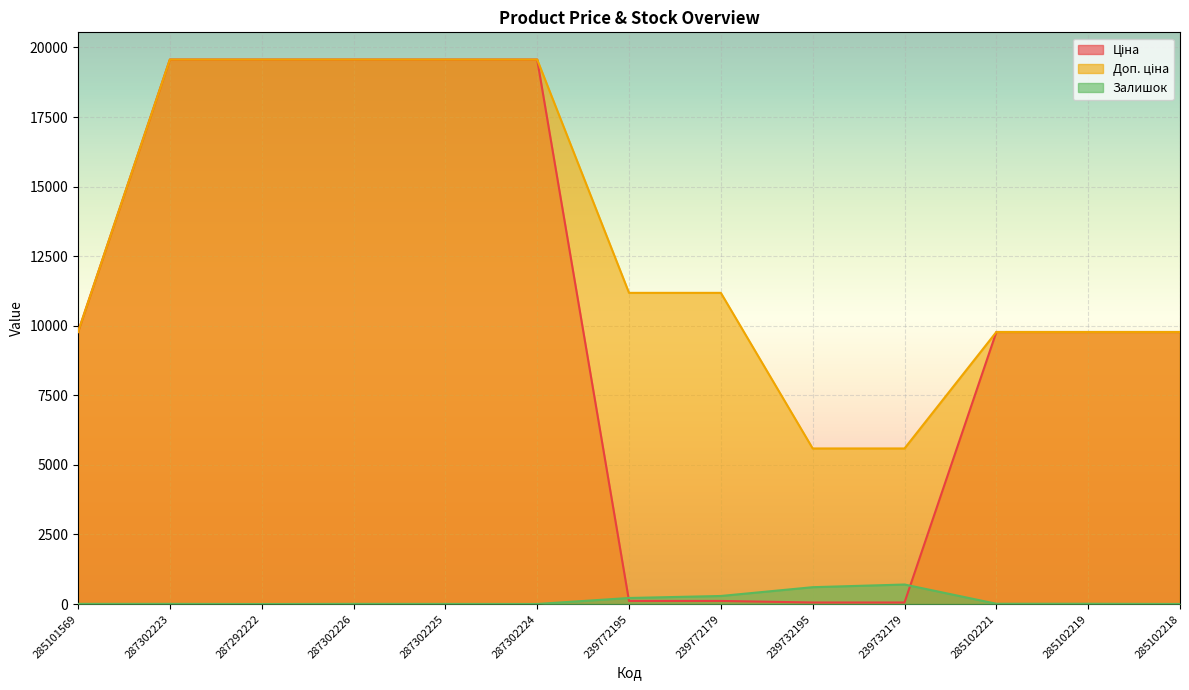

The Залишок series shows 10.3 at 287302226. True or false?

False